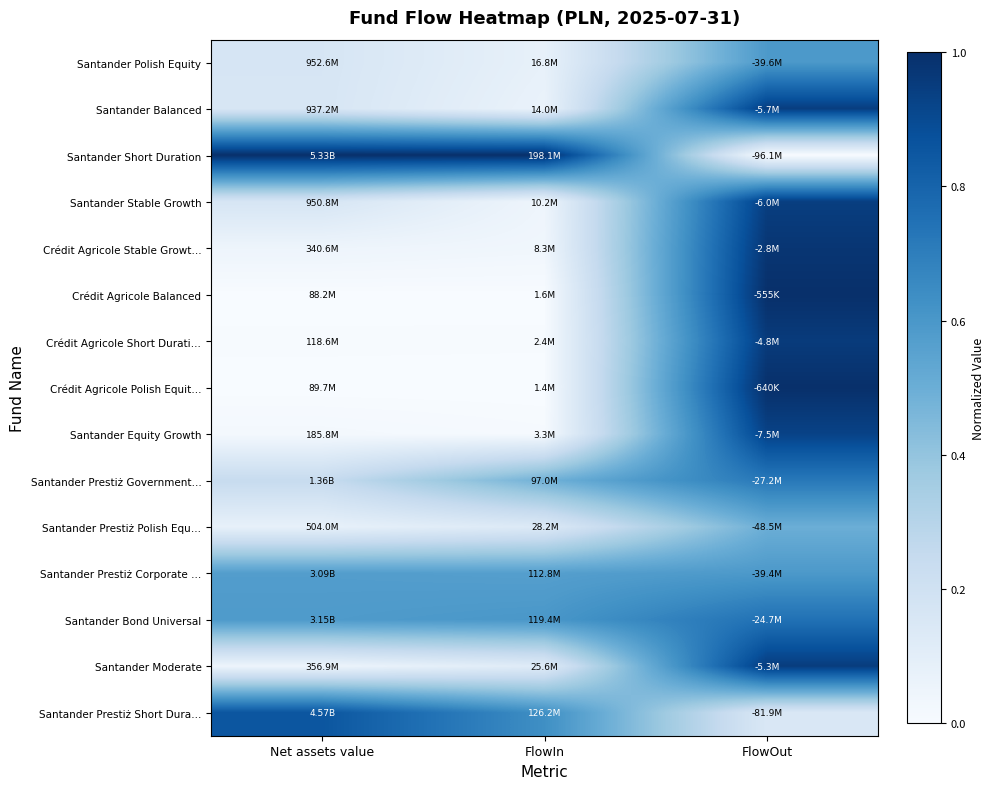

List the series in order of their peak value, lowest first.

Santander Prestiż Polish Equ…, Santander Polish Equity, Santander Prestiż Corporate …, Santander Prestiż Government…, Santander Bond Universal, Santander Prestiż Short Dura…, Santander Equity Growth, Santander Stable Growth, Santander Balanced, Santander Moderate, Crédit Agricole Short Durati…, Crédit Agricole Stable Growt…, Crédit Agricole Polish Equit…, Santander Short Duration, Crédit Agricole Balanced